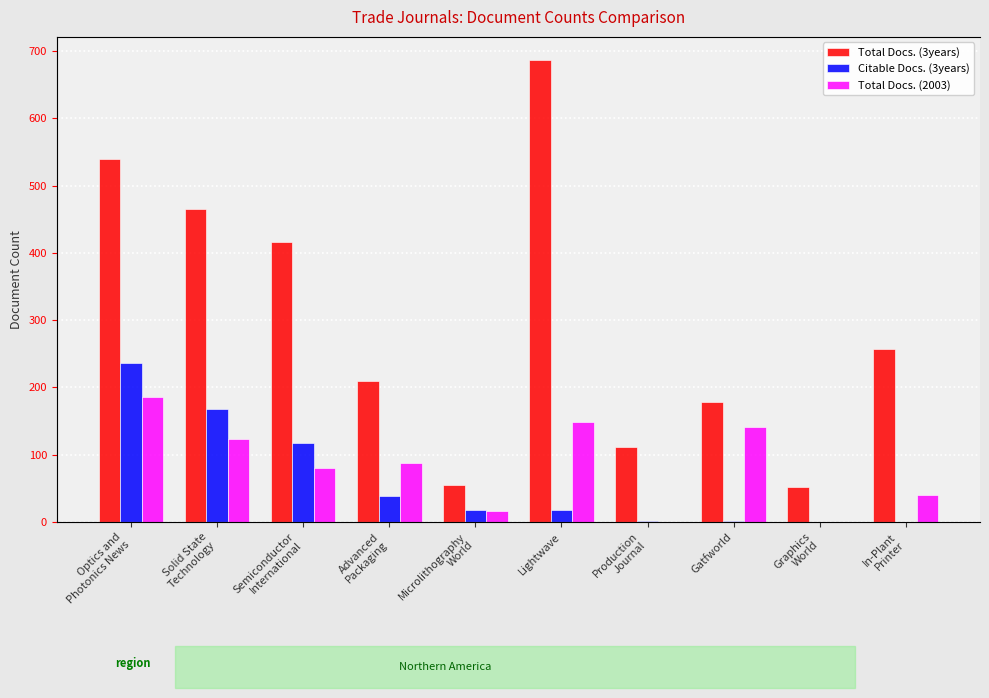

Reading right to left, what are all the values shown in this chart?

Total Docs. (3years): In-Plant
Printer=257	Graphics
World=52	Gatfworld=178	Production
Journal=111	Lightwave=687	Microlithography
World=55	Advanced
Packaging=209	Semiconductor
International=417	Solid State
Technology=466	Optics and
Photonics News=540
Citable Docs. (3years): In-Plant
Printer=0	Graphics
World=0	Gatfworld=1	Production
Journal=1	Lightwave=18	Microlithography
World=18	Advanced
Packaging=38	Semiconductor
International=118	Solid State
Technology=168	Optics and
Photonics News=236
Total Docs. (2003): In-Plant
Printer=40	Graphics
World=0	Gatfworld=141	Production
Journal=0	Lightwave=148	Microlithography
World=16	Advanced
Packaging=88	Semiconductor
International=80	Solid State
Technology=124	Optics and
Photonics News=186